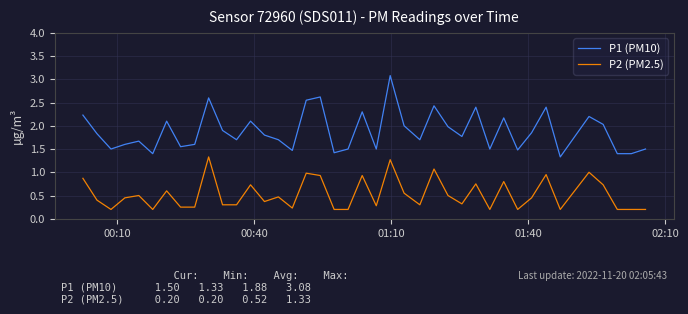

List the series in order of their peak value, lowest first.

P2 (PM2.5), P1 (PM10)